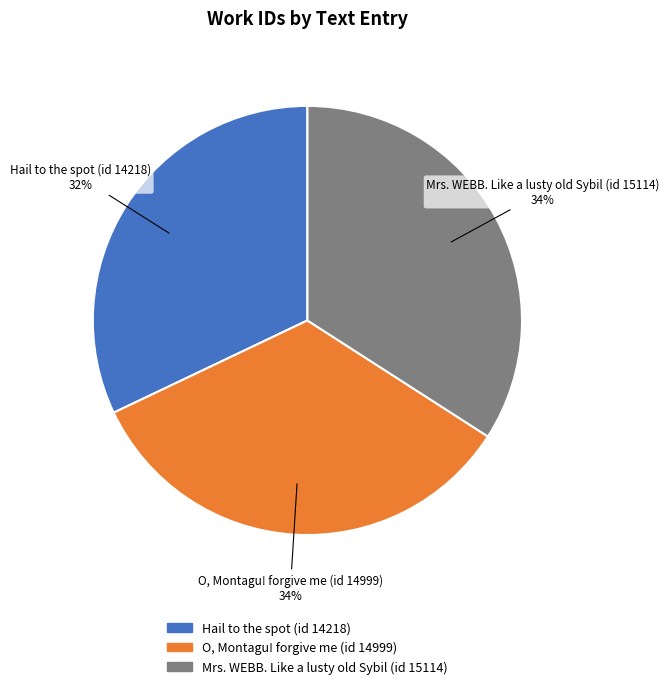

To the nearest percent, what portion does O, Montagu! forgive me (id 14999) represent?

34%